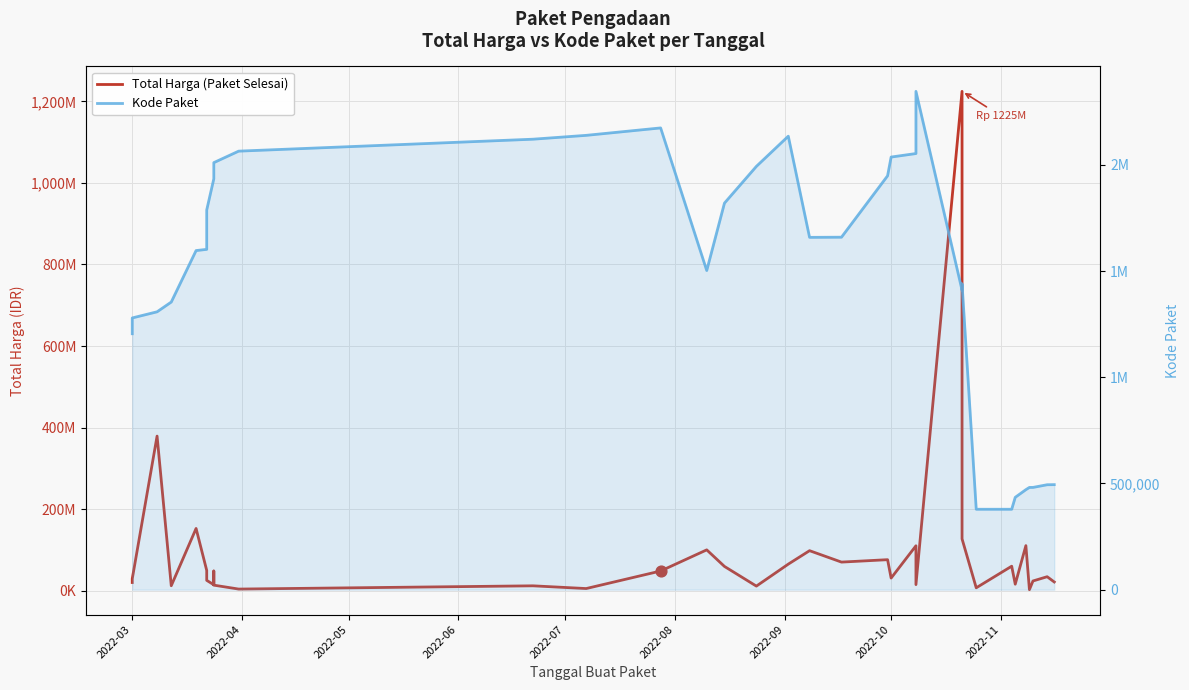

Is the value of Total Harga (Paket Selesai) at 29 greater than the value of Kode Paket at 12?

Yes